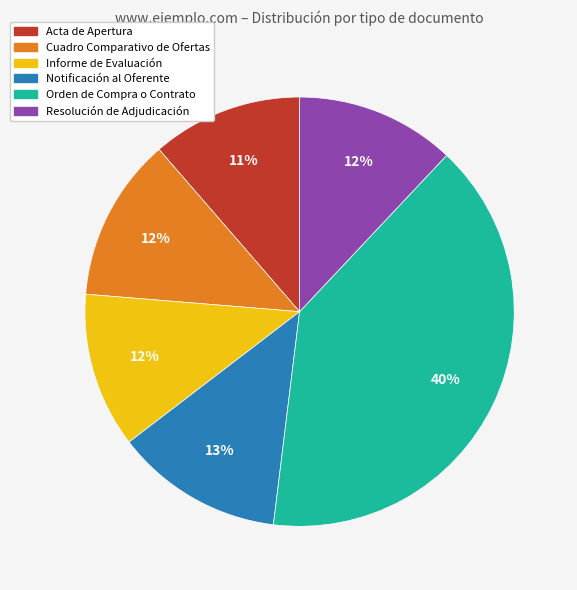

Between Notificación al Oferente and Acta de Apertura, which is larger?

Notificación al Oferente